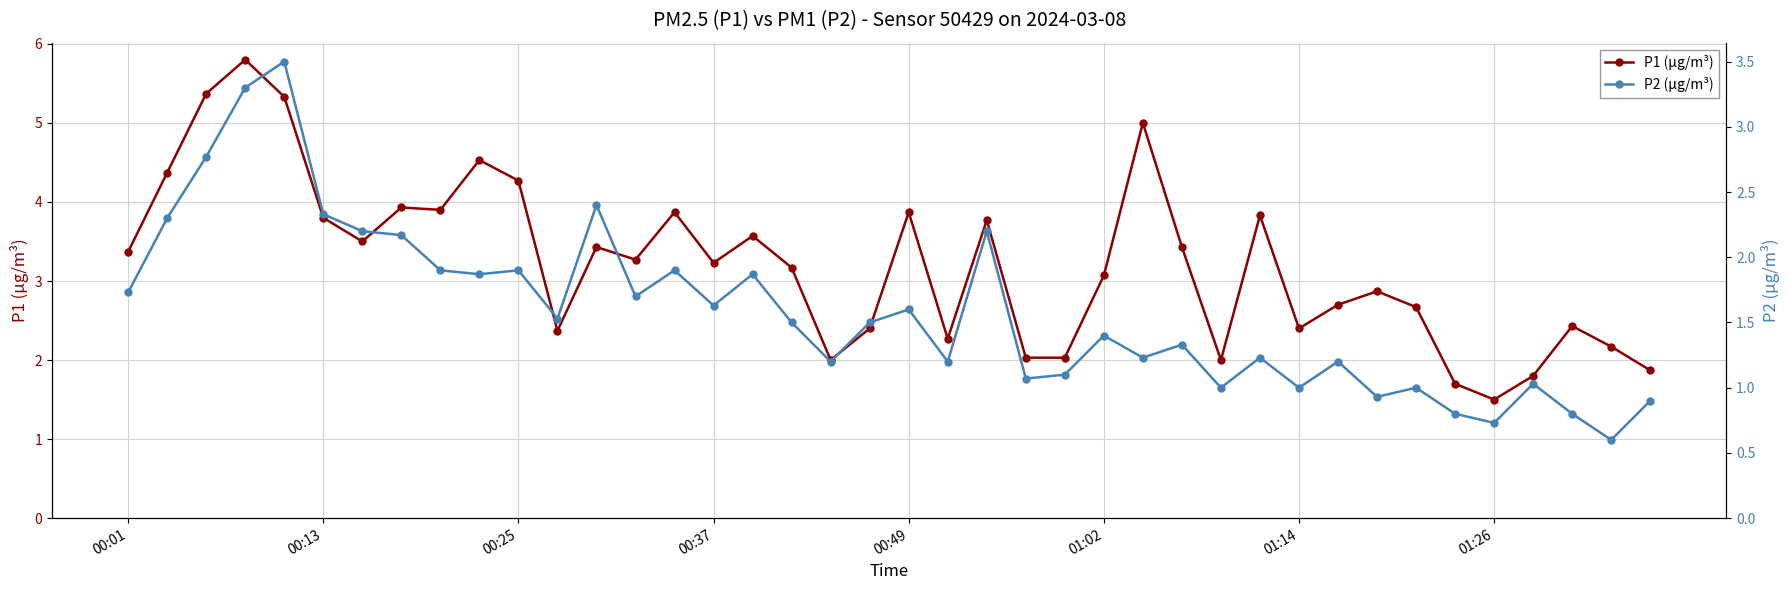

Is this an area chart (filled region under the line)?

No